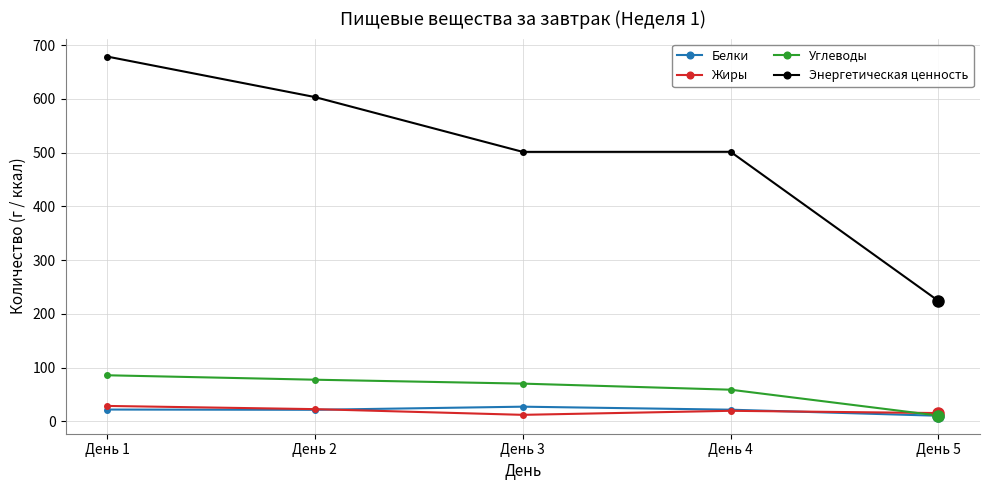

What is the value of the Жиры point at the 2nd from the left?

22.8